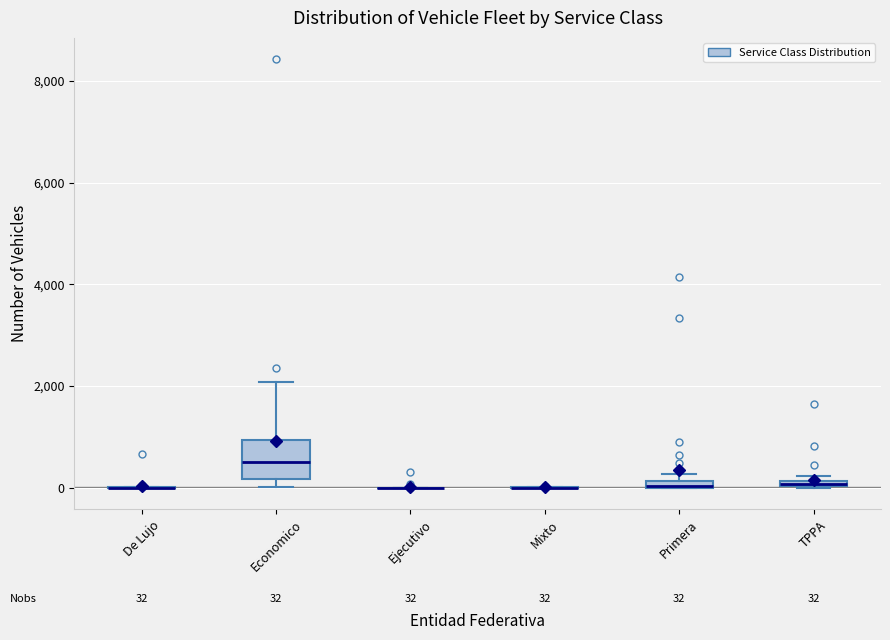

Which box is the tallest, from its lower edge to its upper edge?

Economico